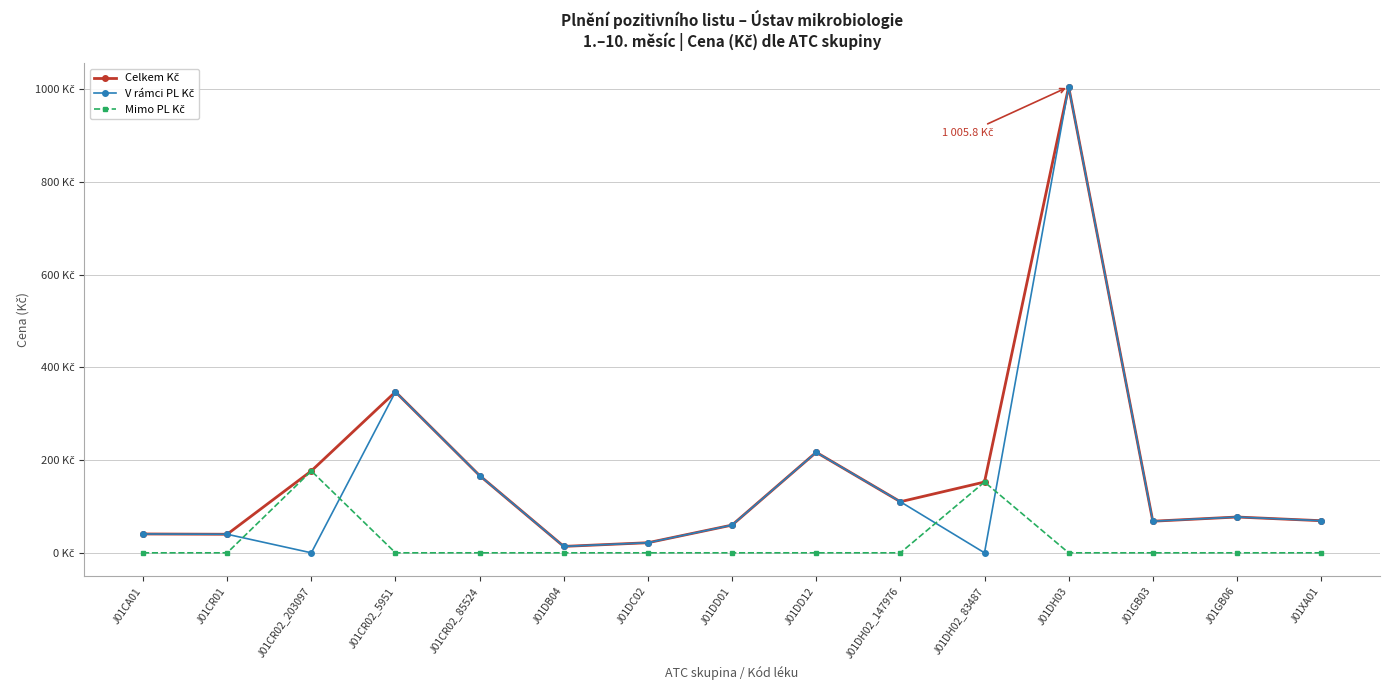

What is the difference between the maximum and minimum values in the Mimo PL Kč series?

176.7